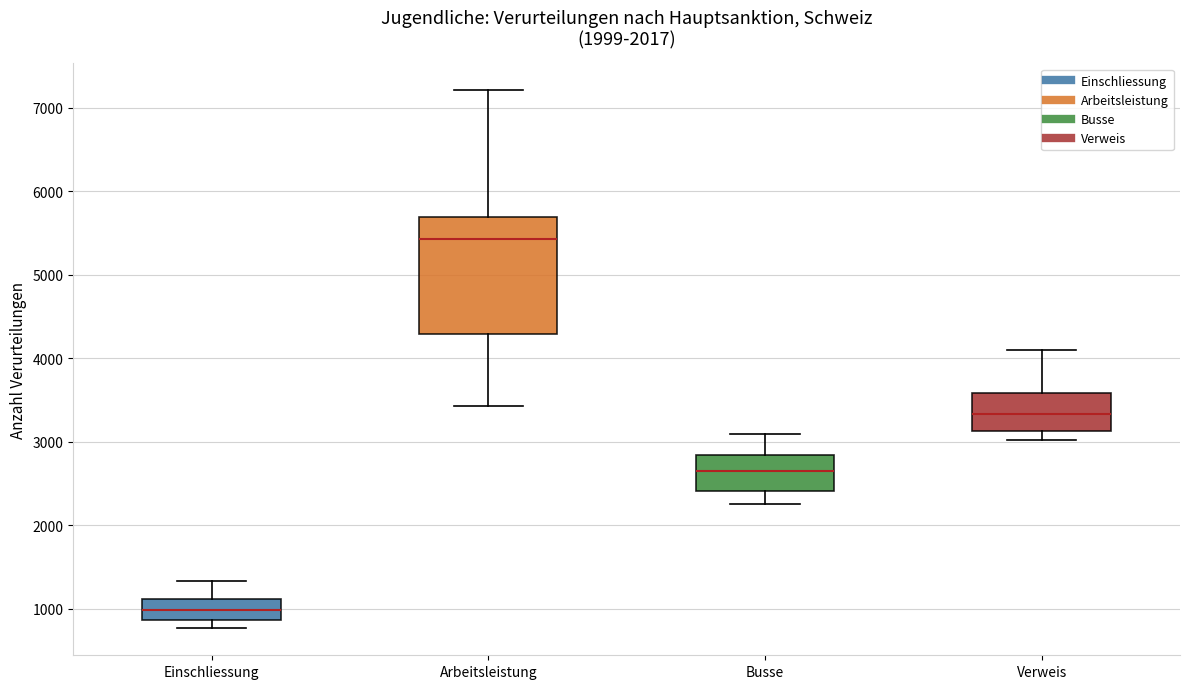

Where is the lower edge of the box for Arbeitsleistung on the y-axis? The values are not printed on the chart, so give them approximately, as read against the axis.

4300